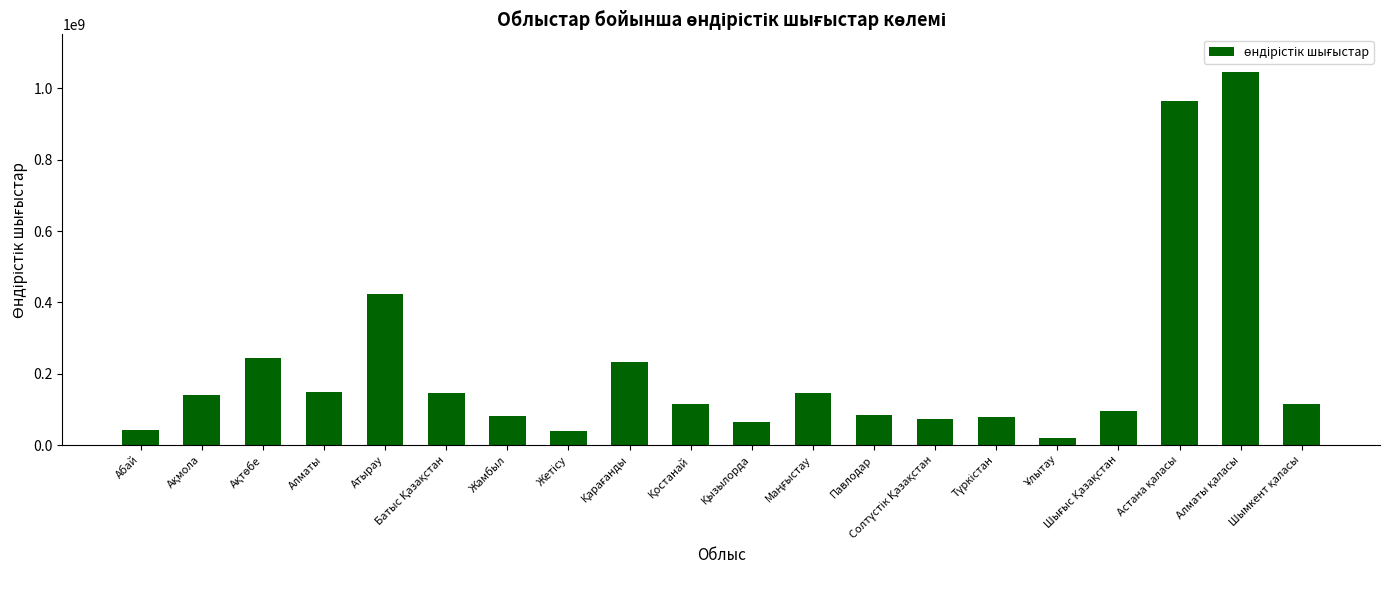

What is the difference between the second highest and second lowest values?

923672006